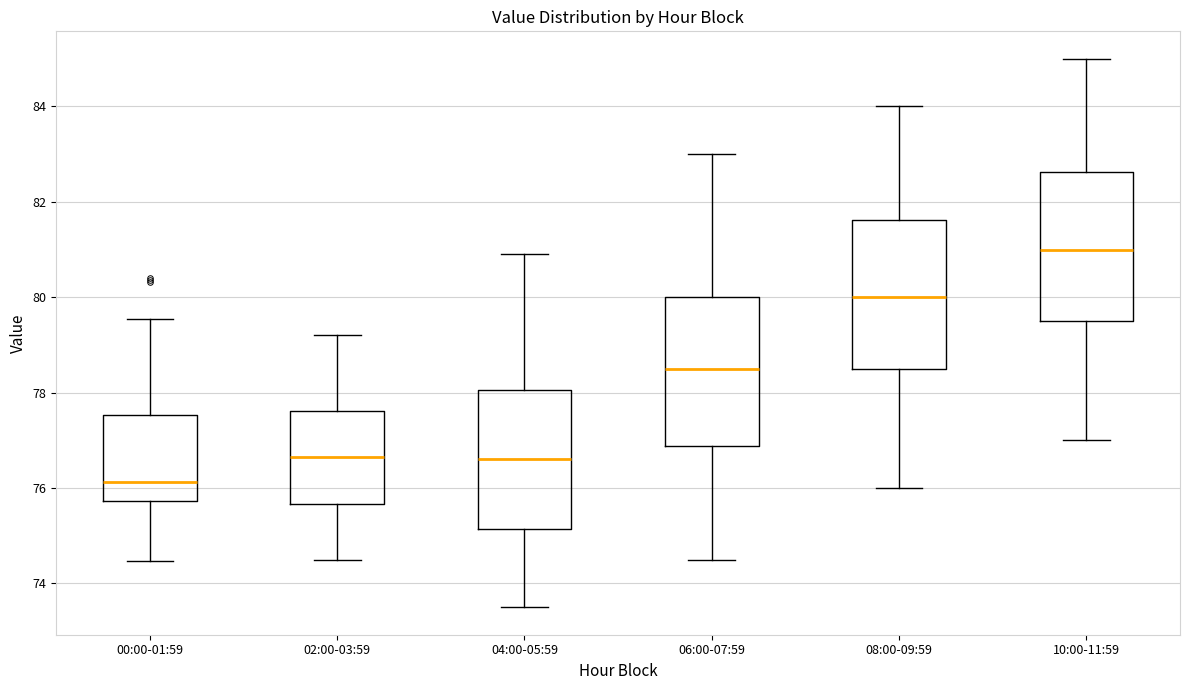

Reading left to right, read every box against the y-axis: the position of its median line, the range the box covers, and the ends of its whiskers. The values are not printed on the chart, so give them approximately, as read against the axis.

00:00-01:59: median 76.2, box 75.8 to 77.6, whiskers 74.4 to 79.6
02:00-03:59: median 76.6, box 75.6 to 77.6, whiskers 74.6 to 79.2
04:00-05:59: median 76.6, box 75.2 to 78.0, whiskers 73.6 to 81.0
06:00-07:59: median 78.6, box 76.8 to 80.0, whiskers 74.6 to 83.0
08:00-09:59: median 80.0, box 78.6 to 81.6, whiskers 76.0 to 84.0
10:00-11:59: median 81.0, box 79.6 to 82.6, whiskers 77.0 to 85.0